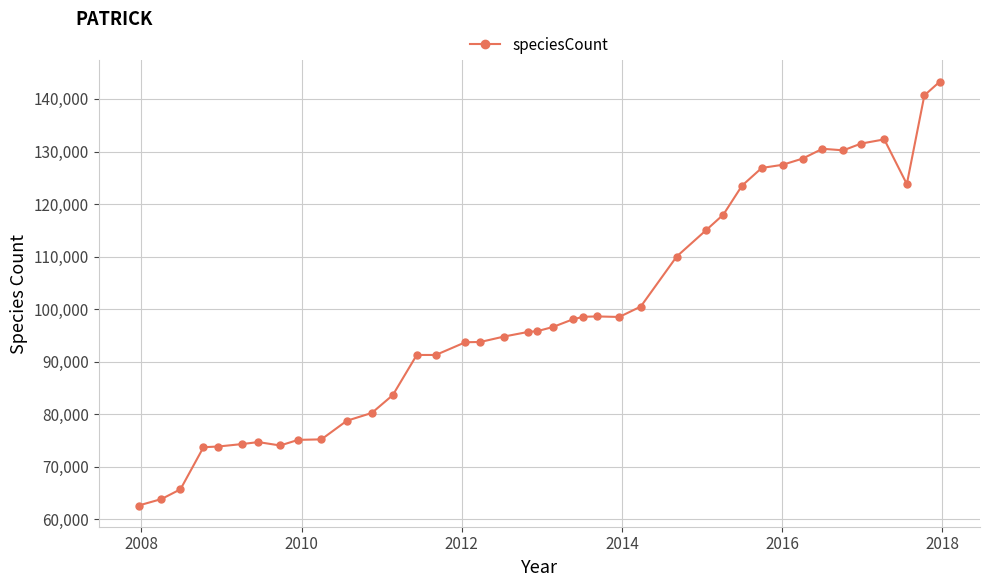

Count the number of data series in this chart.

1